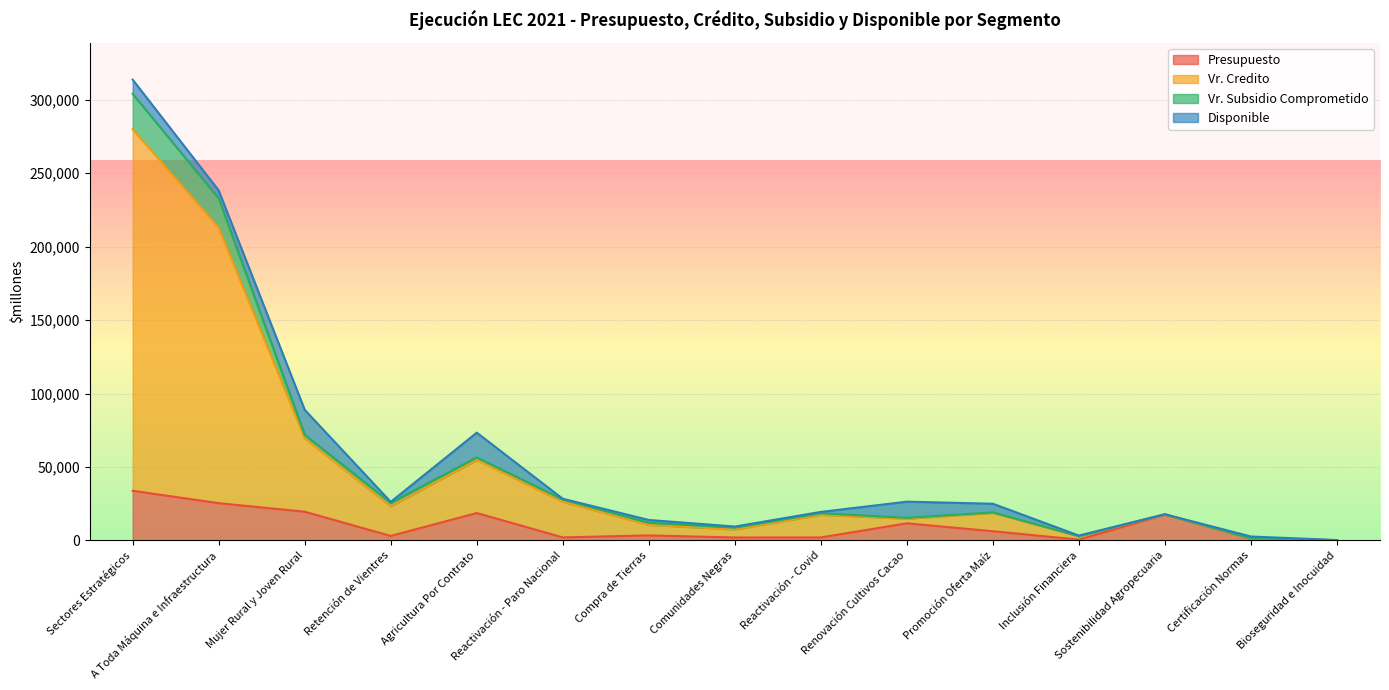

Is the value of Vr. Credito at Promoción Oferta Maíz greater than the value of Presupuesto at Compra de Tierras?

Yes